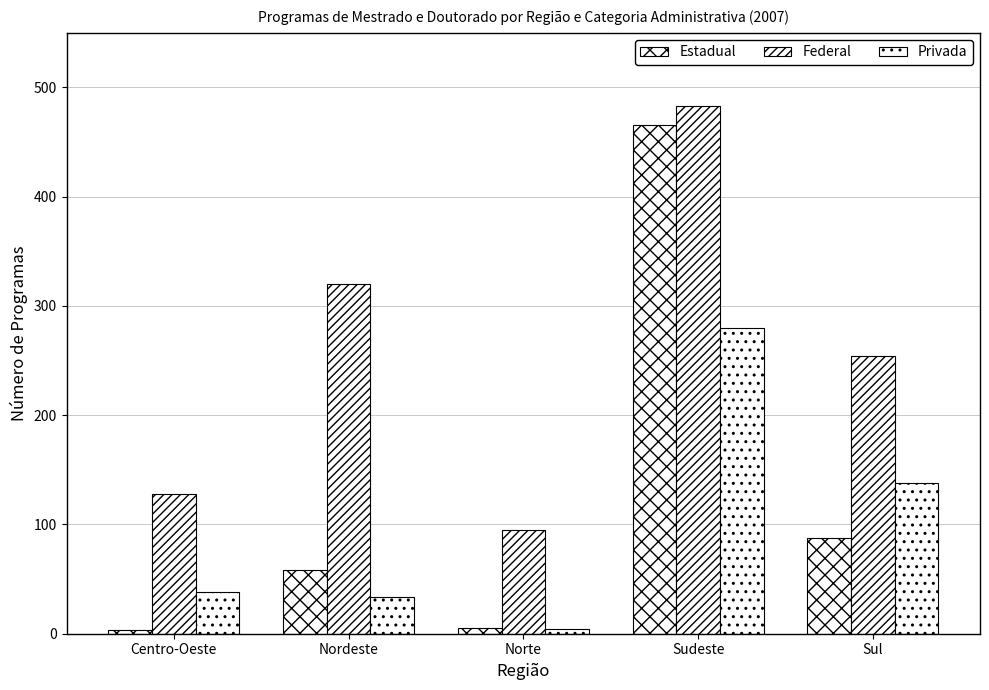

List the labels in order of Estadual value, largest first.

Sudeste, Sul, Nordeste, Norte, Centro-Oeste